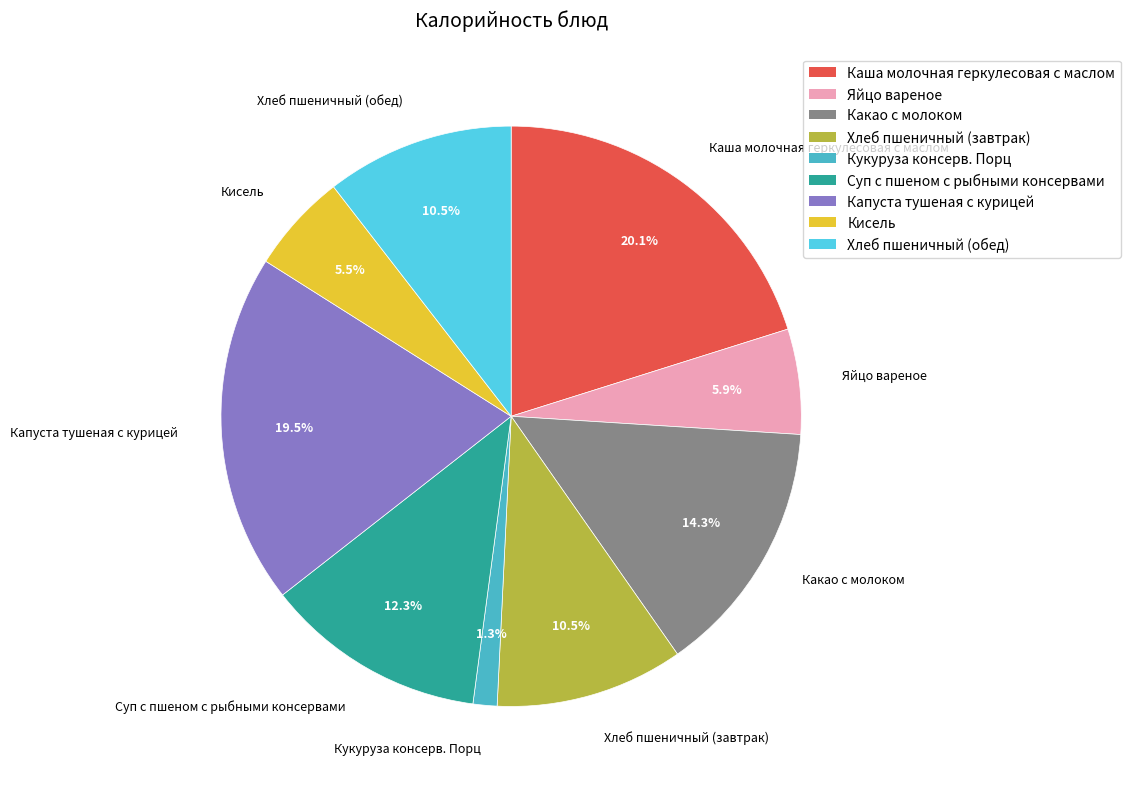

To the nearest percent, what percentage of the pie is Какао с молоком?

14%